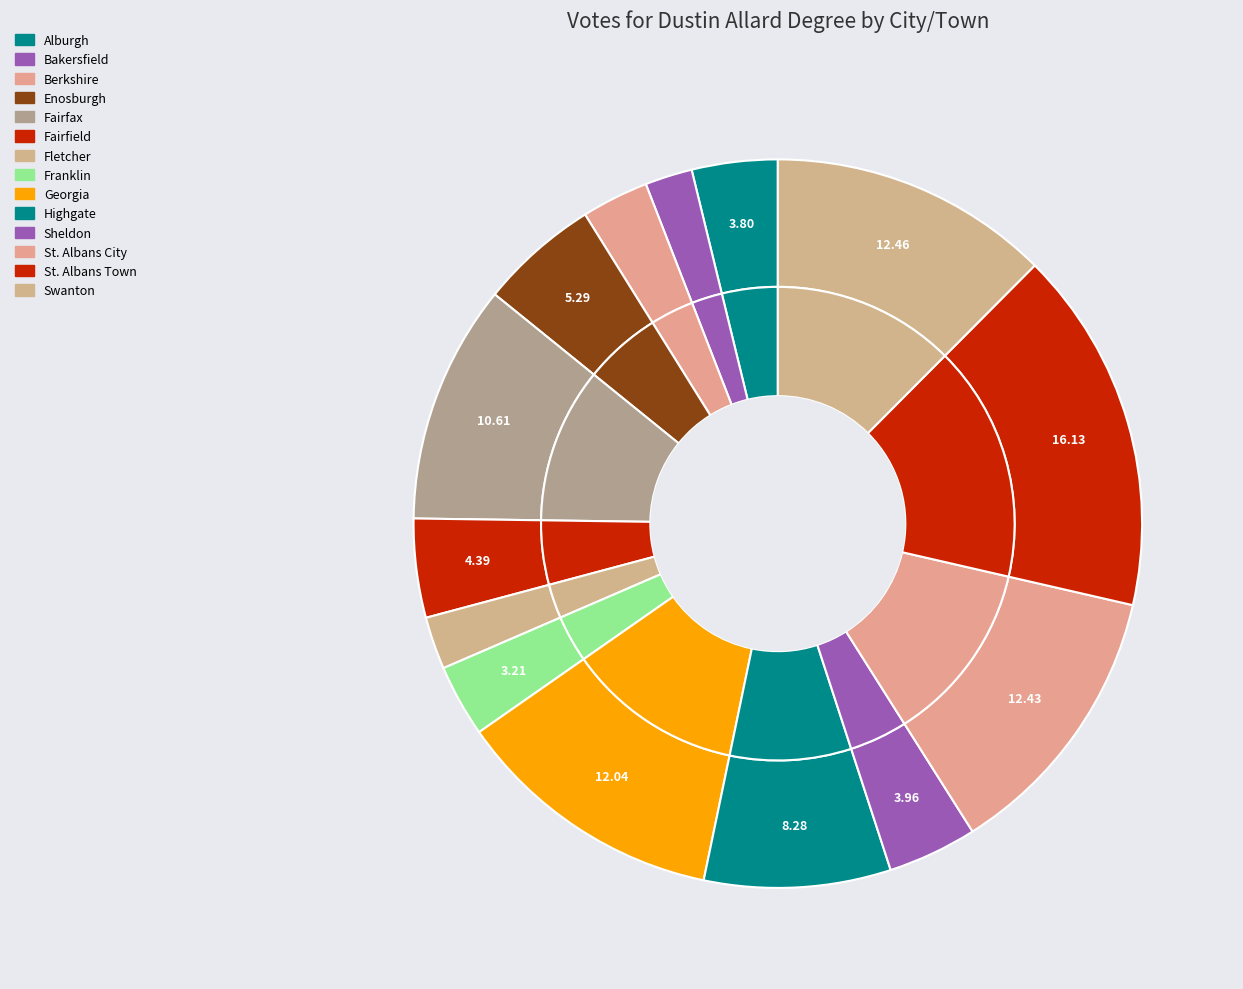

How many segments does this pie chart have?

14